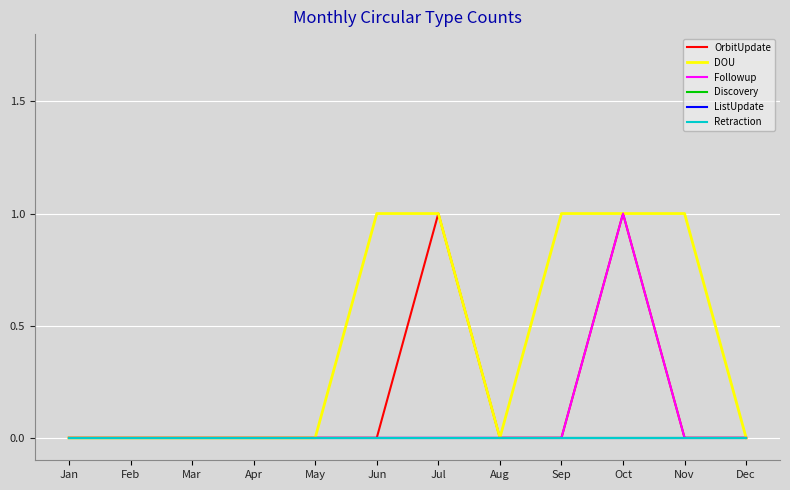

Does the chart display data point markers on the line(s)?

No